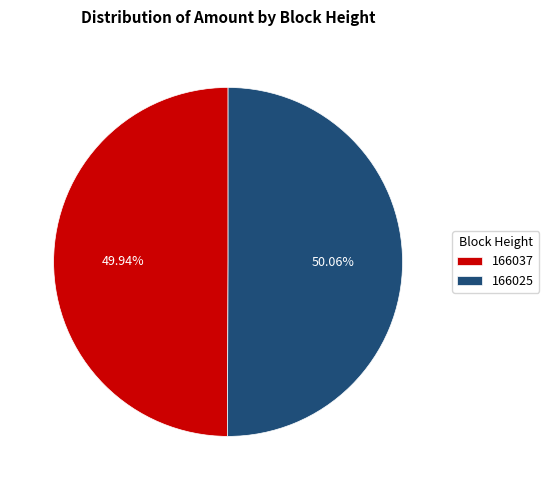

Combined, do 166037 and 166025 account for over 50%?

Yes